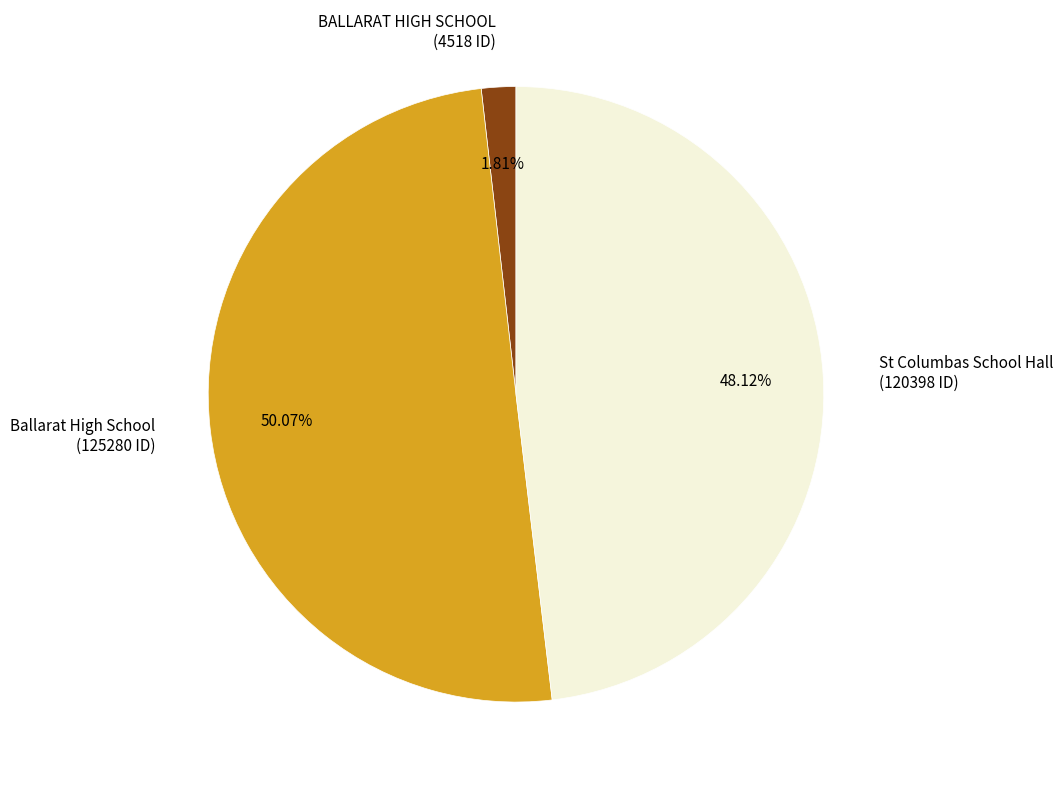

Which slice is the largest?

Ballarat High School